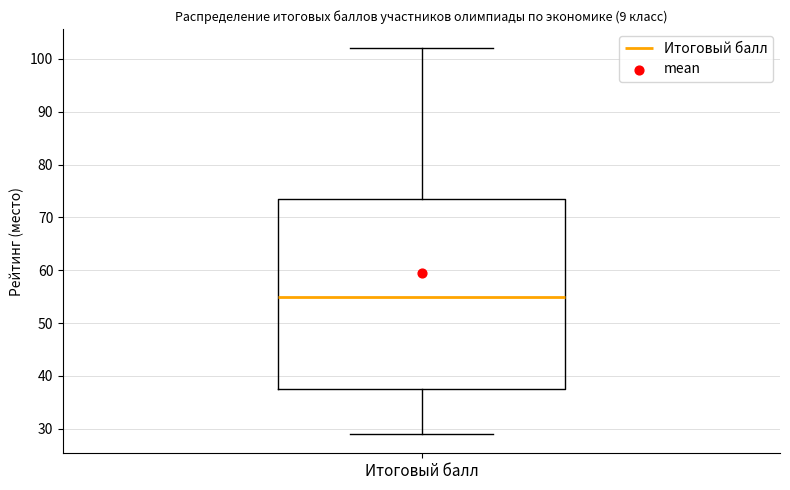

Transcribe this box plot: give where the median line is, the range the box spans, and where the two whiskers end, as read against the y-axis. The values are not printed on the chart, so give them approximately, as read against the axis.

median 55, box 38 to 74, whiskers 29 to 102